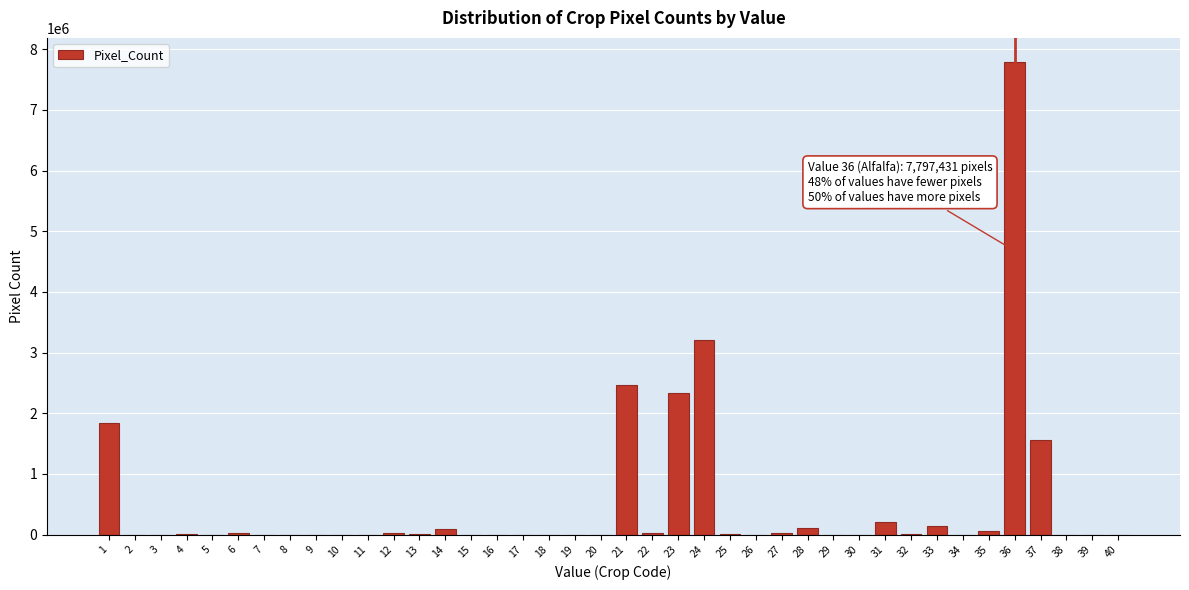

The value at 11 is 0. True or false?

True